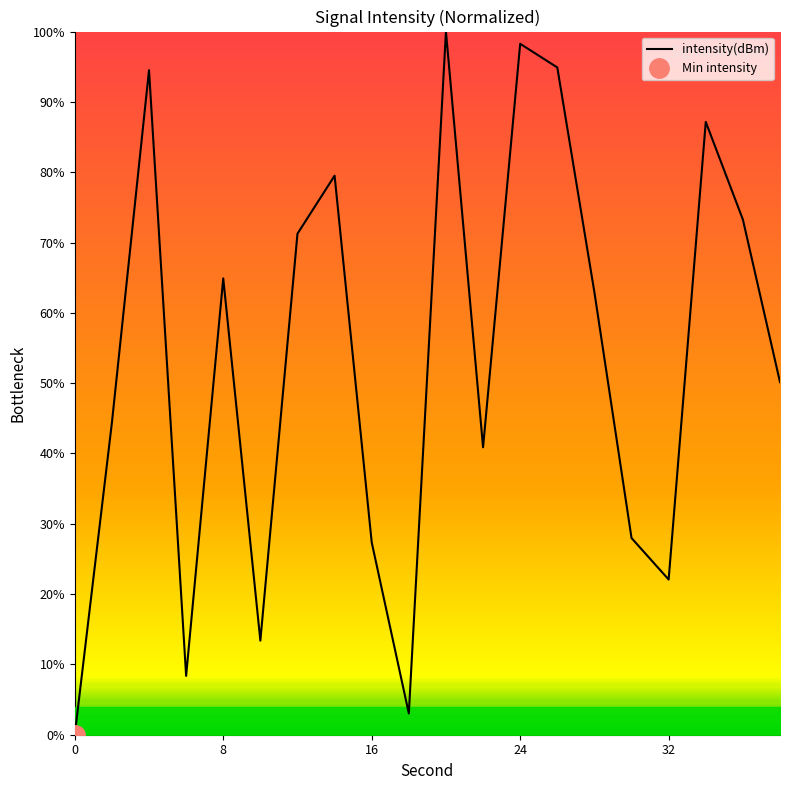

How many lines are shown in the chart?

1